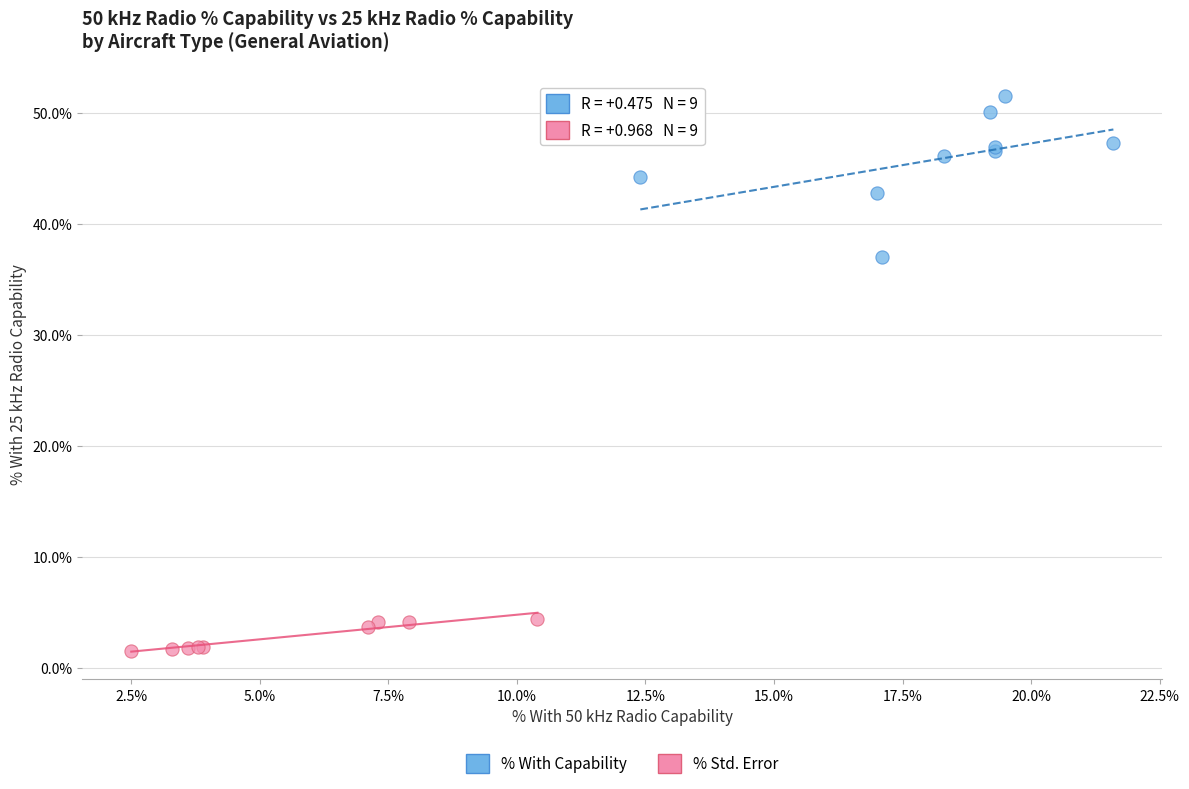

Which series reaches the minimum Y coordinate?

% Std. Error